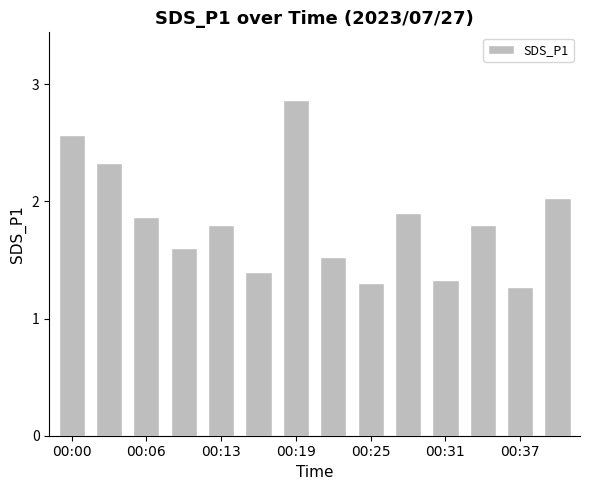

What is the smallest value displayed?

1.3